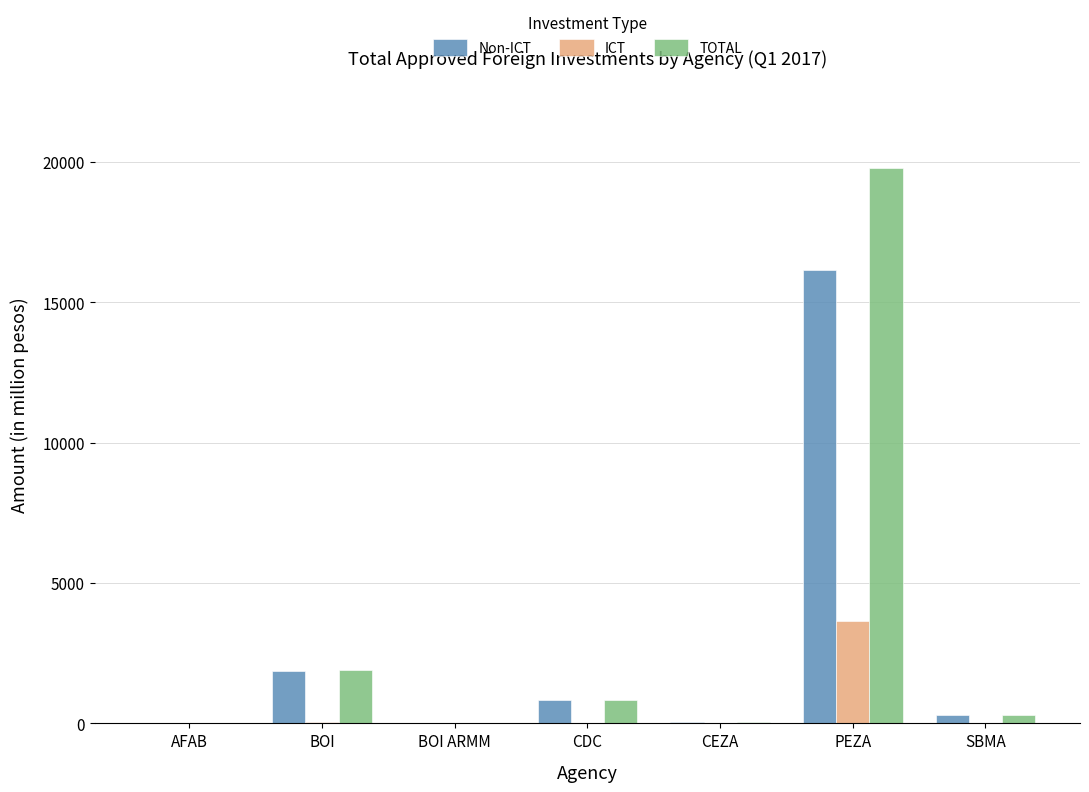

What is the maximum value shown in the chart?

19772.5